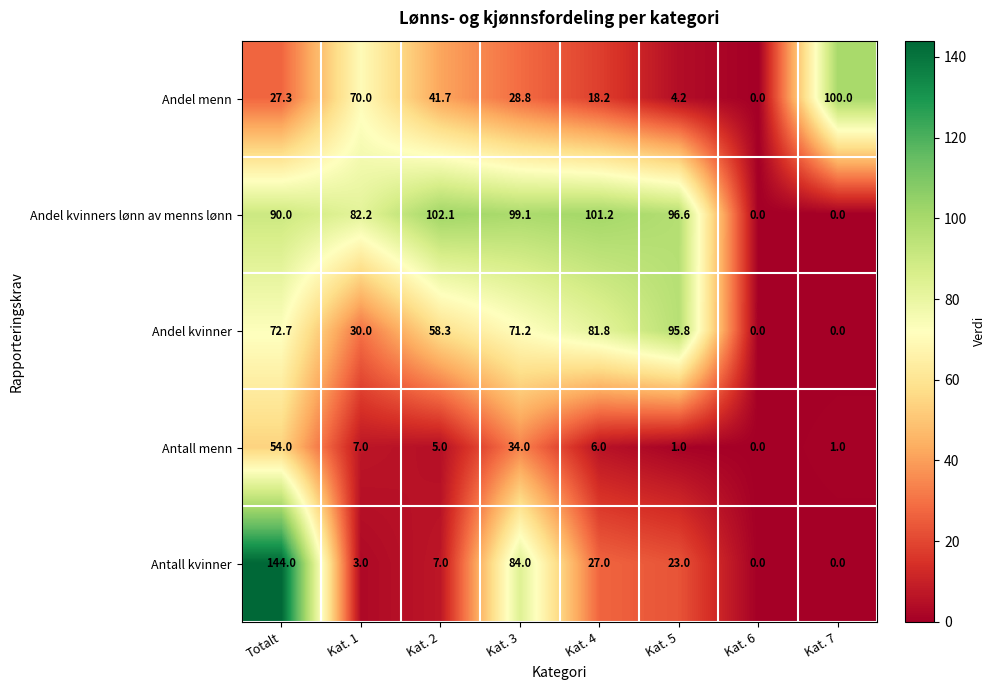

How many data points does each series have?

8